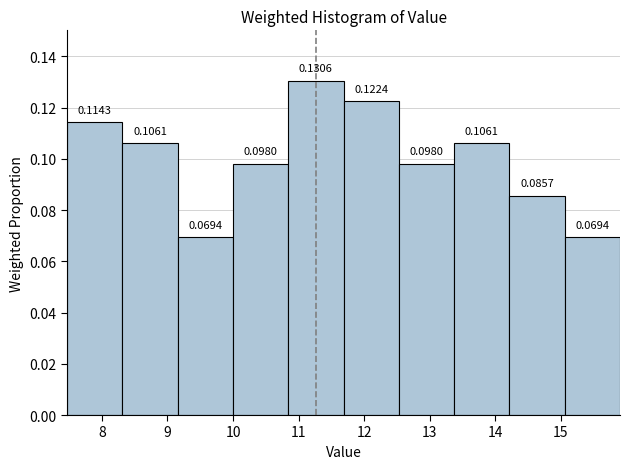

Reading left to right, transcribe this chart: for each bar, give the range it covers on the x-axis and its height. The bar edges are not printed on the chart, so give them approximately, as read against the axis.

7.5 to 8.3: 0.1143
8.3 to 9.2: 0.1061
9.2 to 10.0: 0.0694
10.0 to 10.8: 0.0980
10.8 to 11.7: 0.1306
11.7 to 12.5: 0.1224
12.5 to 13.4: 0.0980
13.4 to 14.2: 0.1061
14.2 to 15.1: 0.0857
15.1 to 15.9: 0.0694